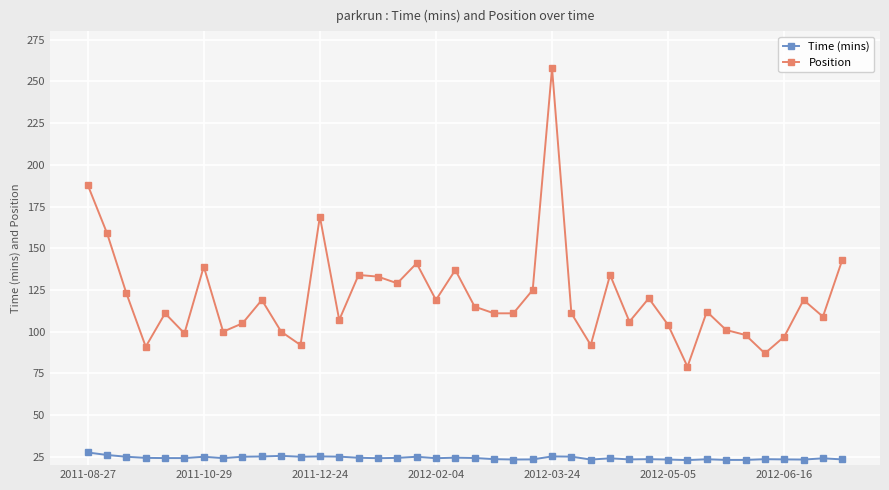

True or false: Position and Time (mins) intersect in this chart.

False